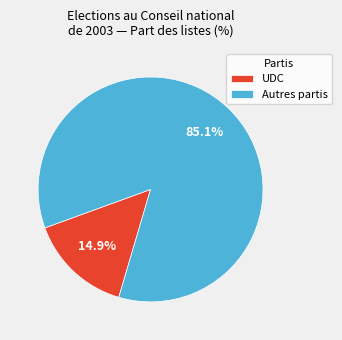

Is it true that UDC is 24% of the pie?

False